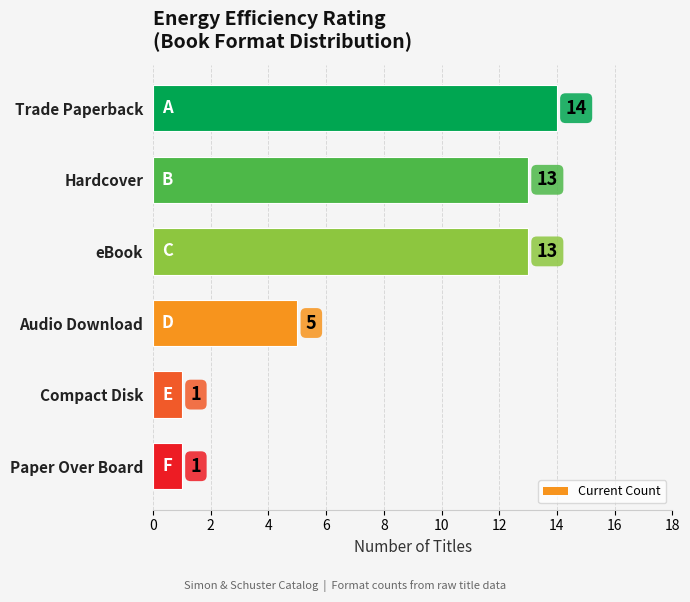

True or false: the data shows 13 at eBook.

True